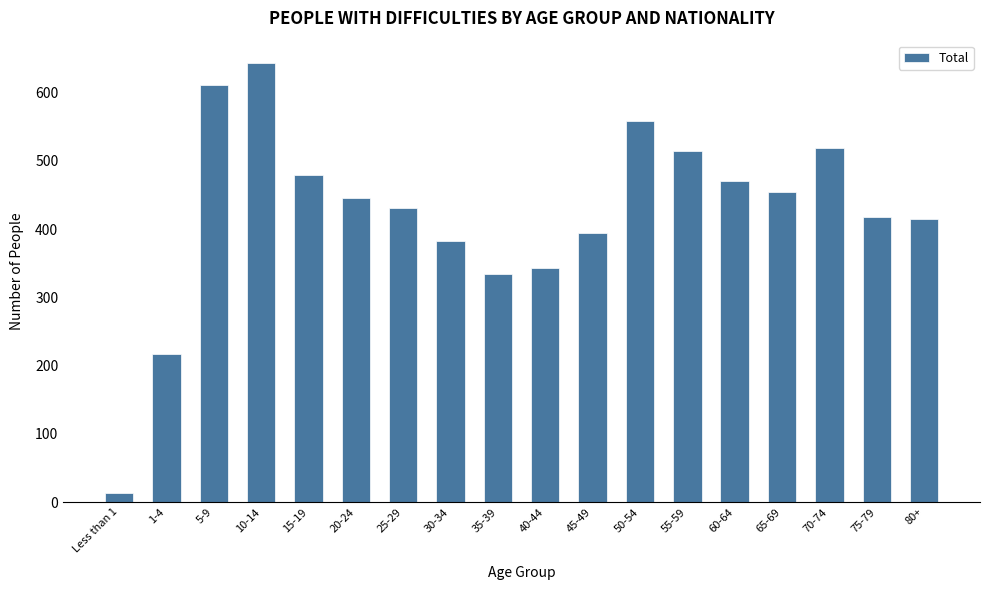

What is the average value?

425